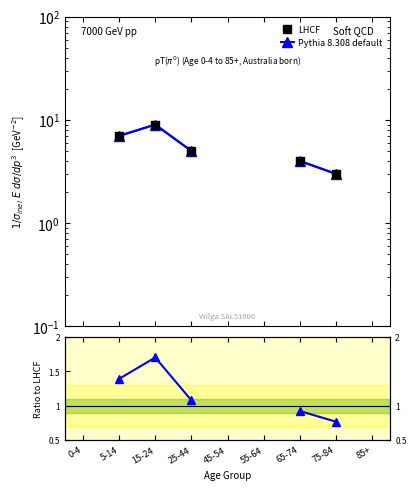

At which category is the sum across all series the highest?

15-24